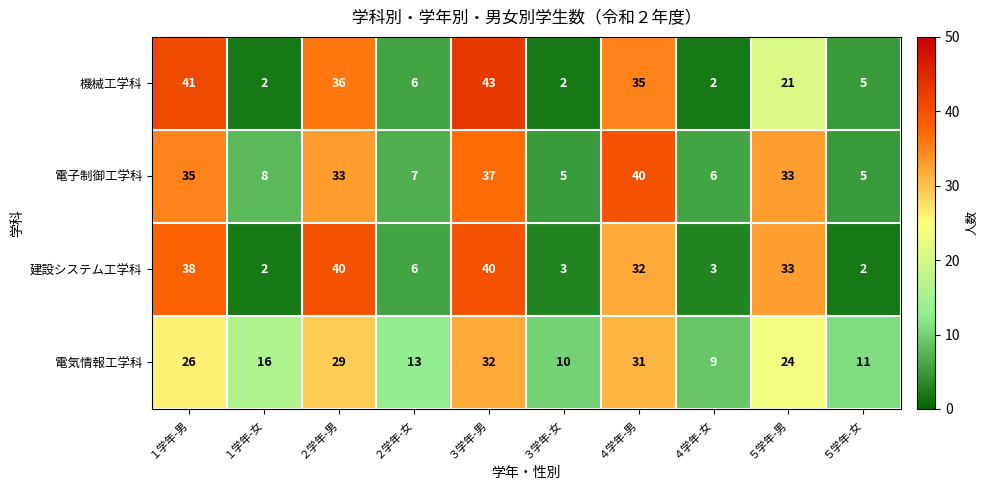

Which series changed the most between ３学年-女 and ５学年-男?

建設システム工学科